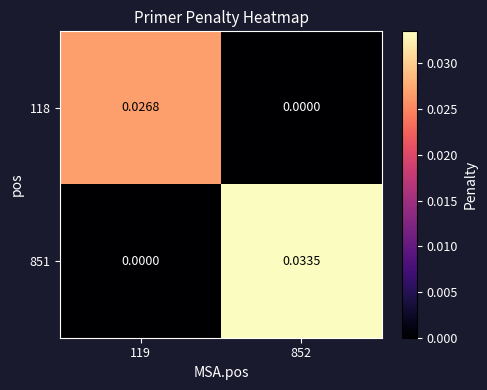

Count the number of categories in the chart.

2